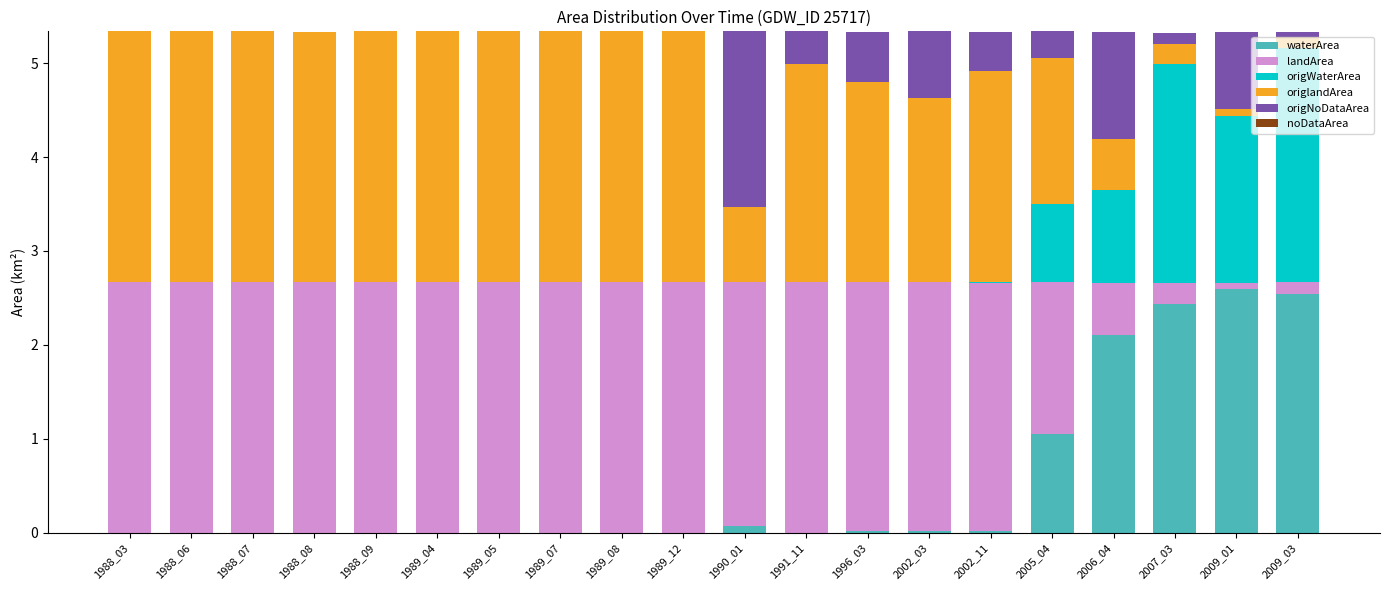

Is it true that waterArea equals -1.7 at 1988_09?

False